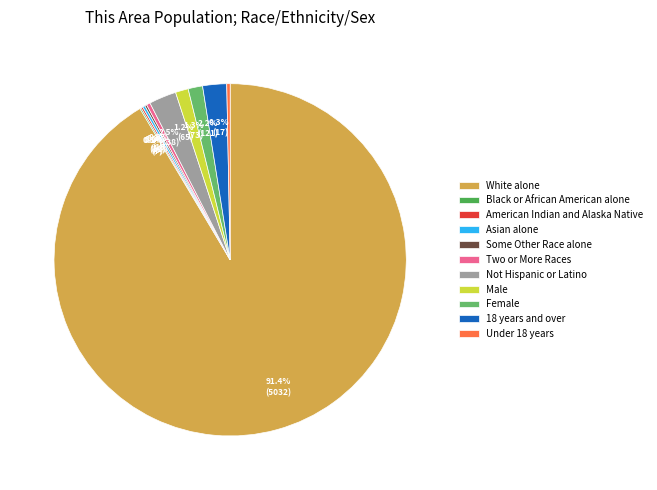

What percentage do 1.3% (73) and 1.2% (65) together represent?

2.5%